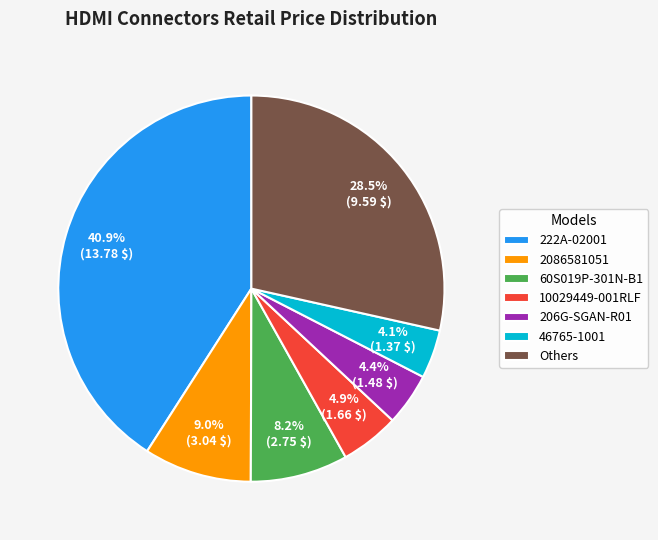

What percentage is the 2086581051 slice, to the nearest percent?

9%